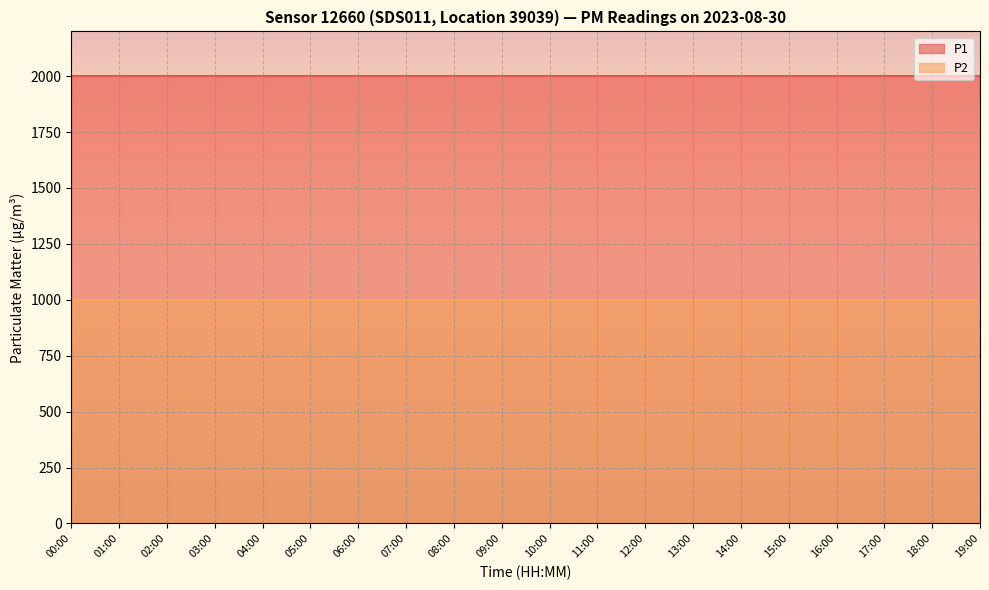

Reading right to left, list all the values displayed in this chart.

P1: 19:00=1999.9	18:00=1999.9	17:00=1999.9	16:00=1999.9	15:00=1999.9	14:00=1999.9	13:00=1999.9	12:00=1999.9	11:00=1999.9	10:00=1999.9	09:00=1999.9	08:00=1999.9	07:00=1999.9	06:00=1999.9	05:00=1999.9	04:00=1999.9	03:00=1999.9	02:00=1999.9	01:00=1999.9	00:00=1999.9
P2: 19:00=999.9	18:00=999.9	17:00=999.9	16:00=999.9	15:00=999.9	14:00=999.9	13:00=999.9	12:00=999.9	11:00=999.9	10:00=999.9	09:00=999.9	08:00=999.9	07:00=999.9	06:00=999.9	05:00=999.9	04:00=999.9	03:00=999.9	02:00=999.9	01:00=999.9	00:00=999.9